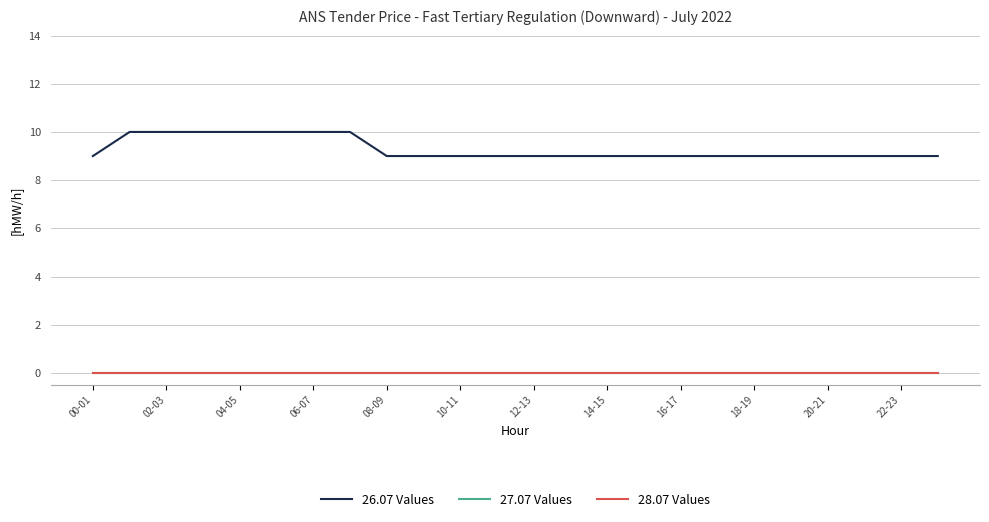

How many lines are shown in the chart?

3